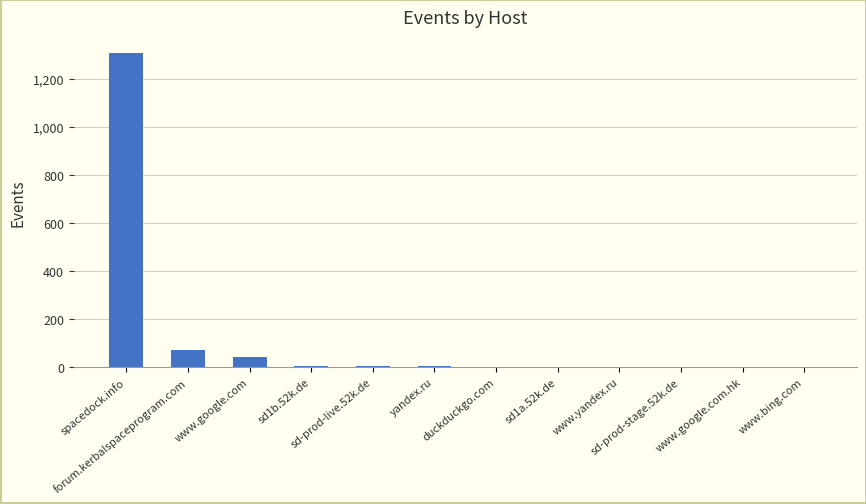

What is the maximum value shown in the chart?

1307